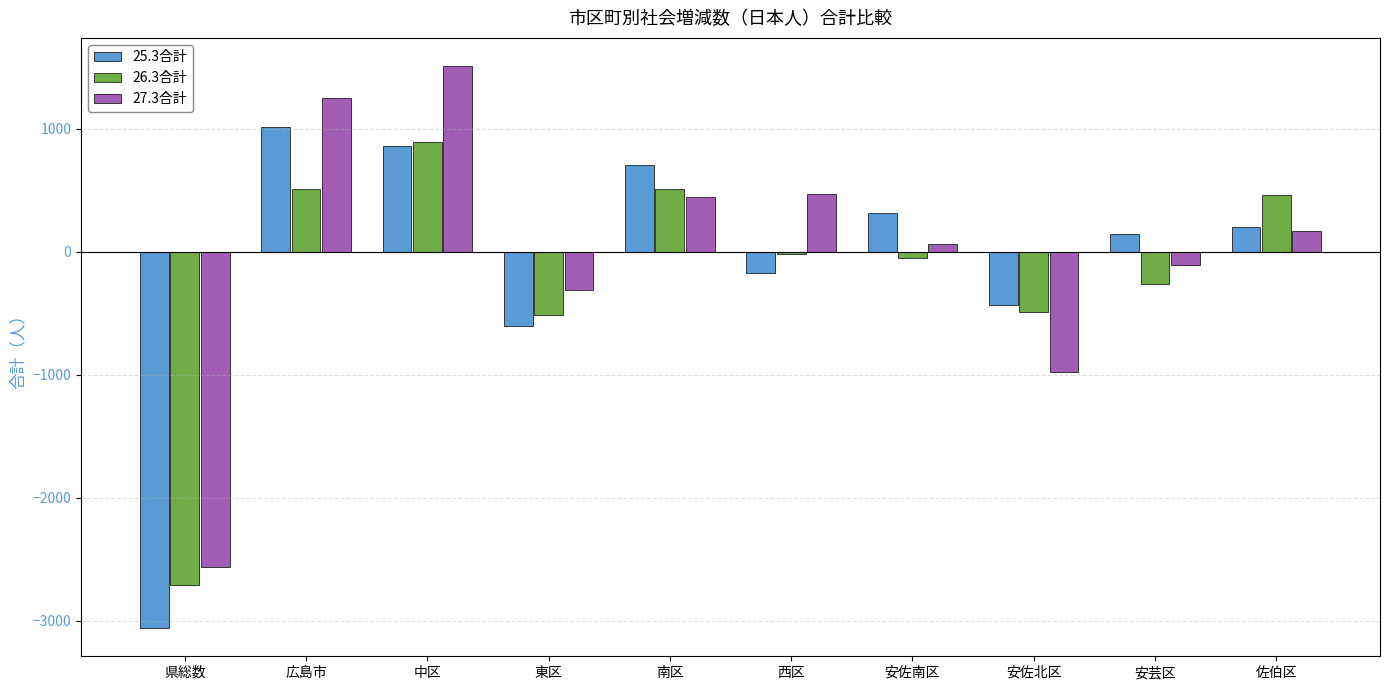

List the series in order of their peak value, lowest first.

26.3合計, 25.3合計, 27.3合計